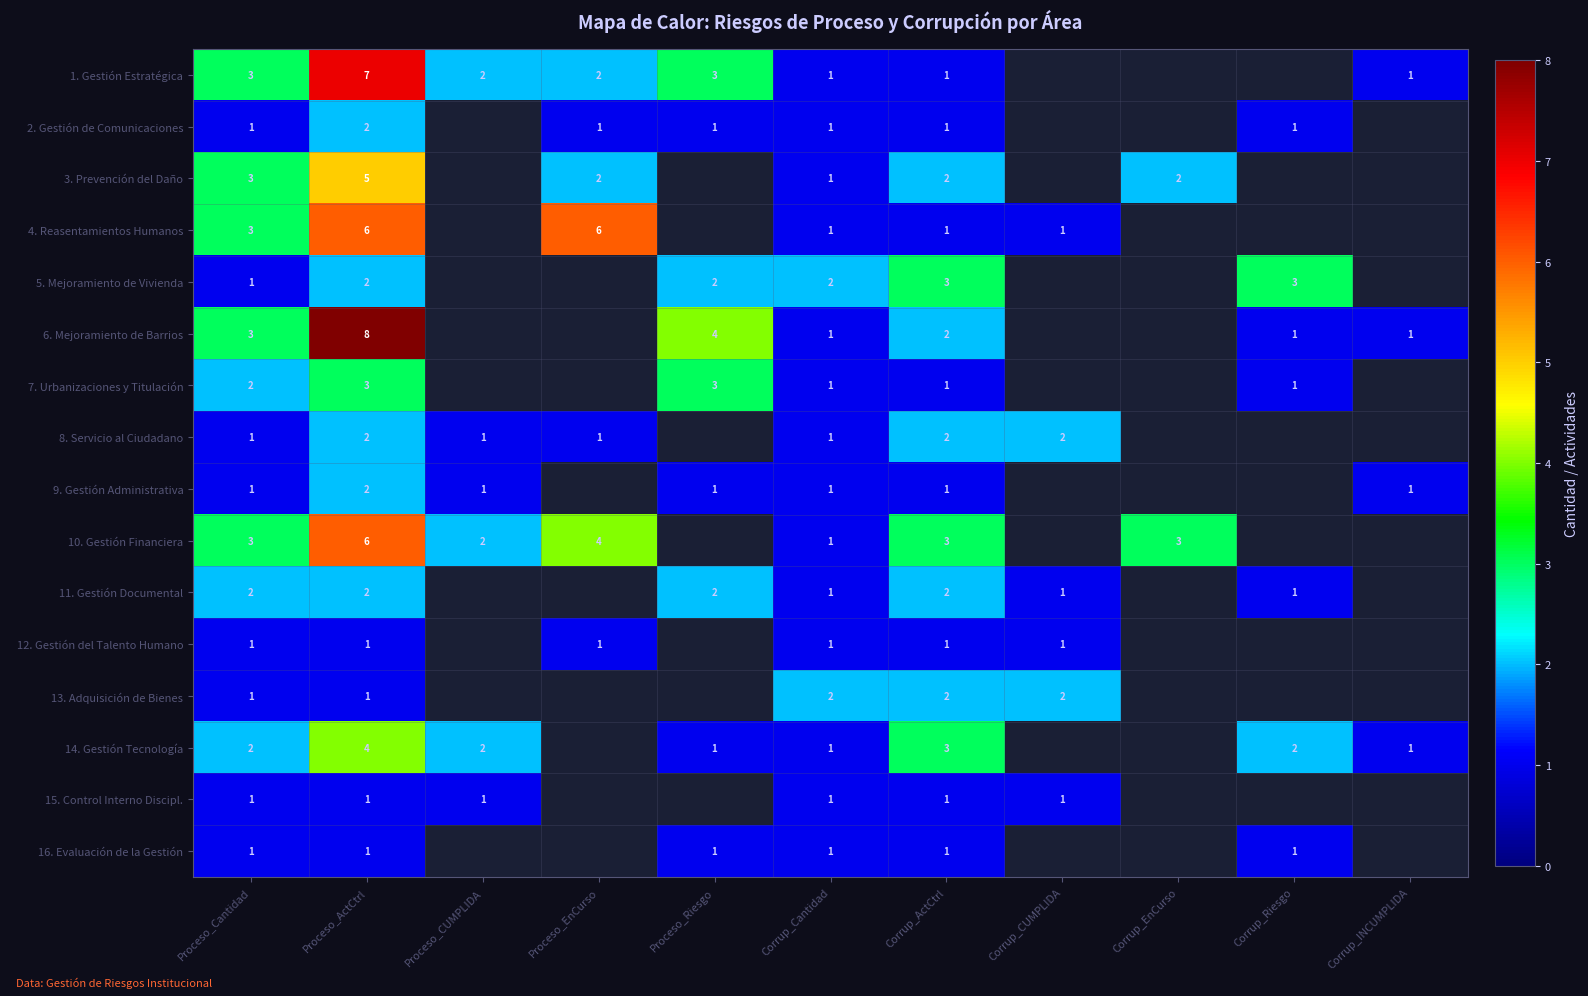

True or false: 11. Gestión Documental has a value of 2 at Proceso_Riesgo.

True